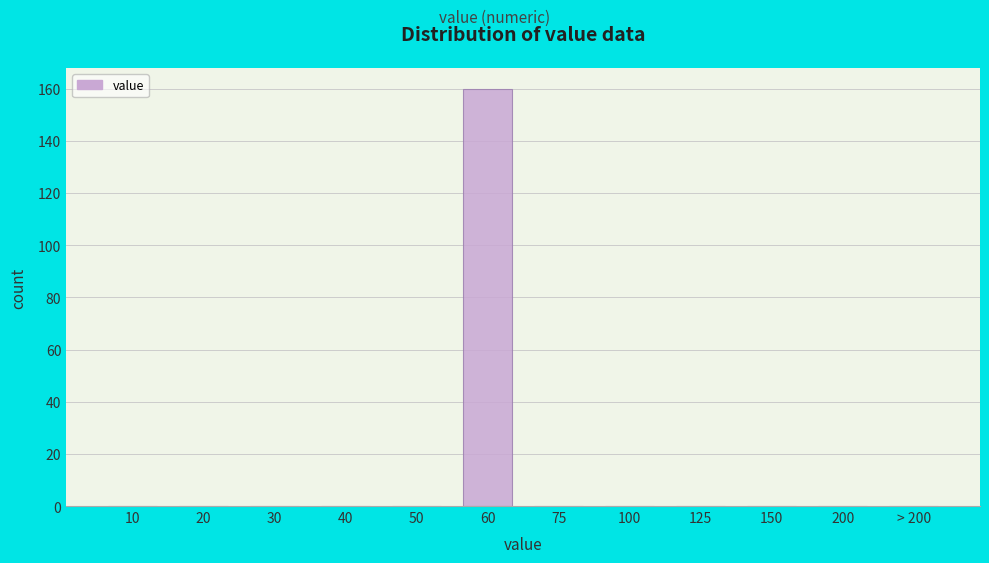

Reading left to right, list all the values displayed in this chart.

10=0	20=0	30=0	40=0	50=0	60=160	75=0	100=0	125=0	150=0	200=0	> 200=0